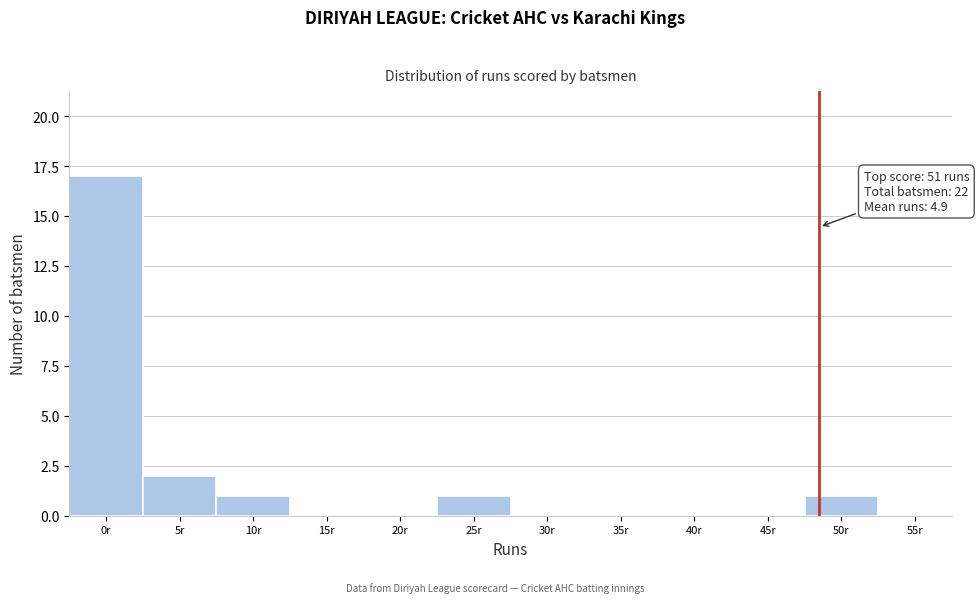

Reading right to left, extract all data points from this chart.

55r=0	50r=1	45r=0	40r=0	35r=0	30r=0	25r=1	20r=0	15r=0	10r=1	5r=2	0r=17